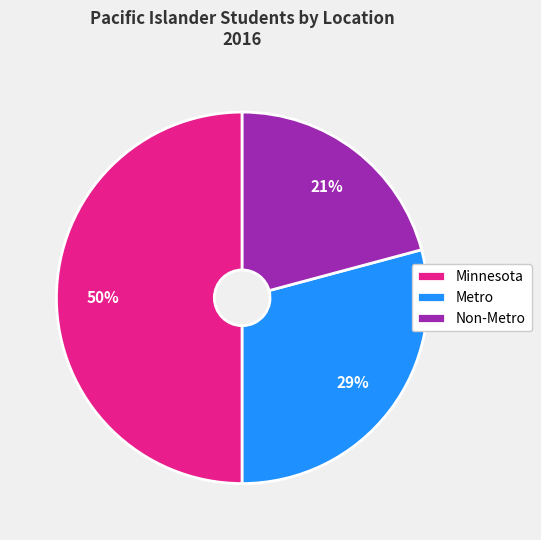

To the nearest percent, what is the difference between the Metro and Minnesota slice percentages?

21%